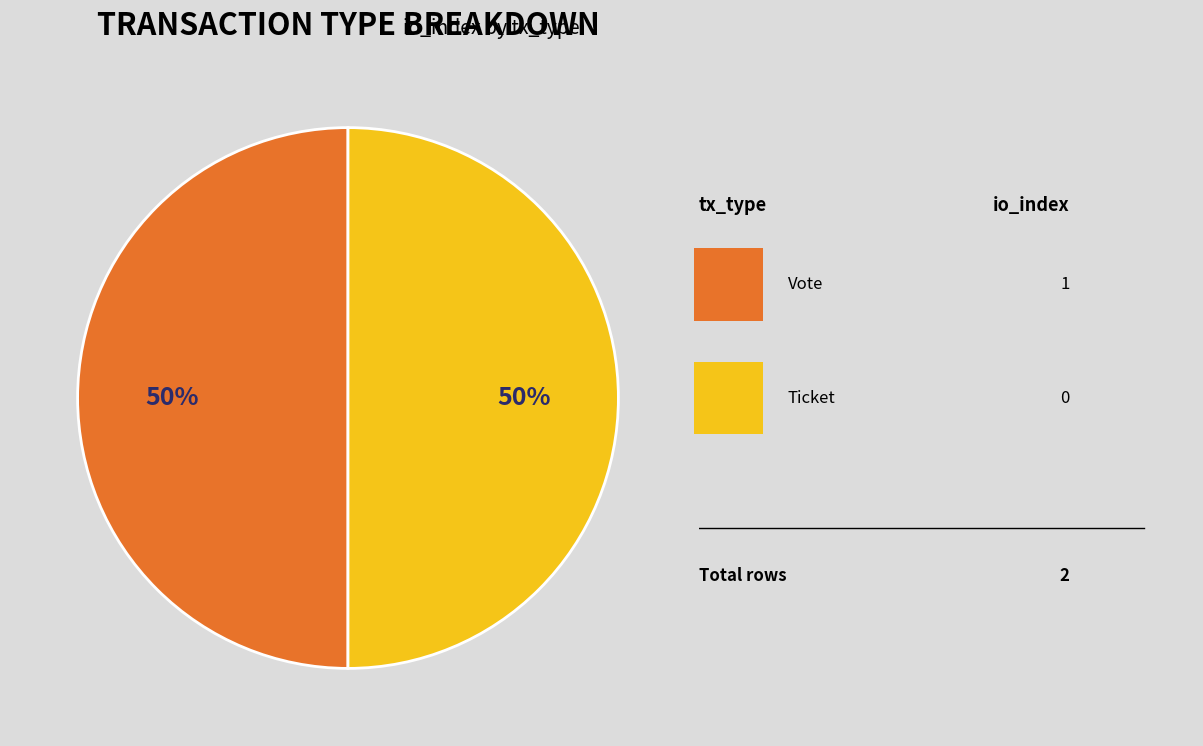

To the nearest percent, what is the average slice percentage?

50%